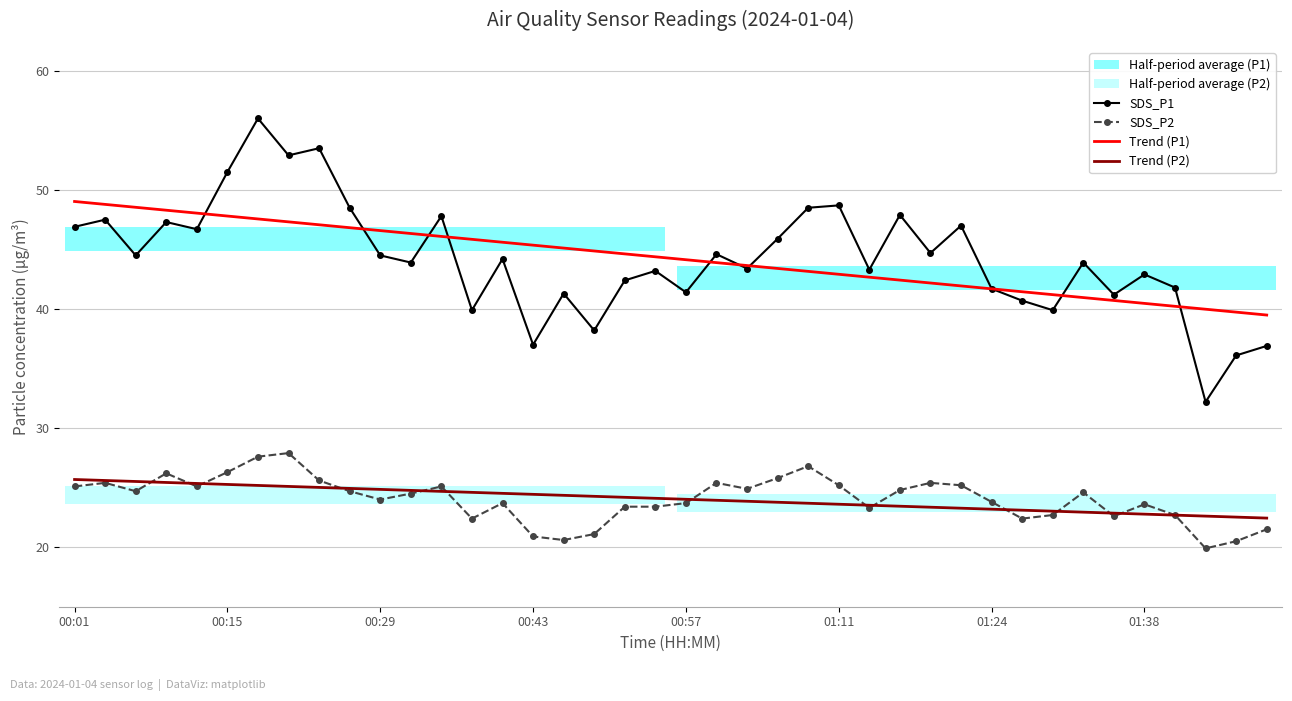

Which series has the widest spread of values?

SDS_P1